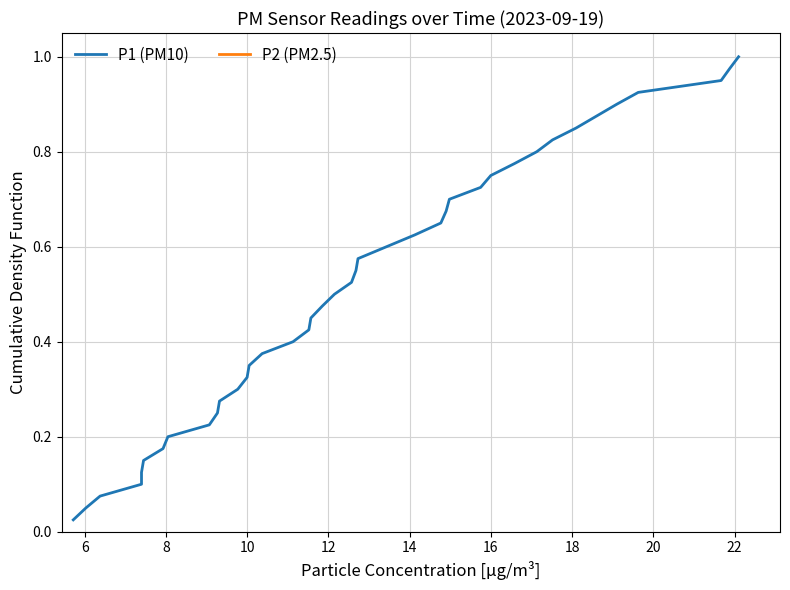

At how many categories does at least one series exceed 0?

40